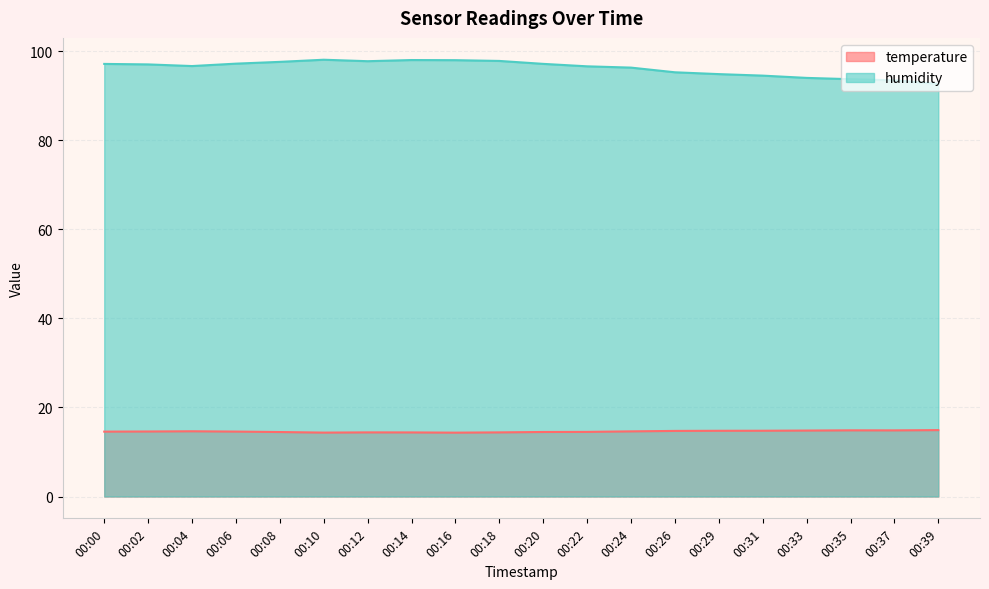

What is the difference between the highest and lowest values at 00:35?

78.9